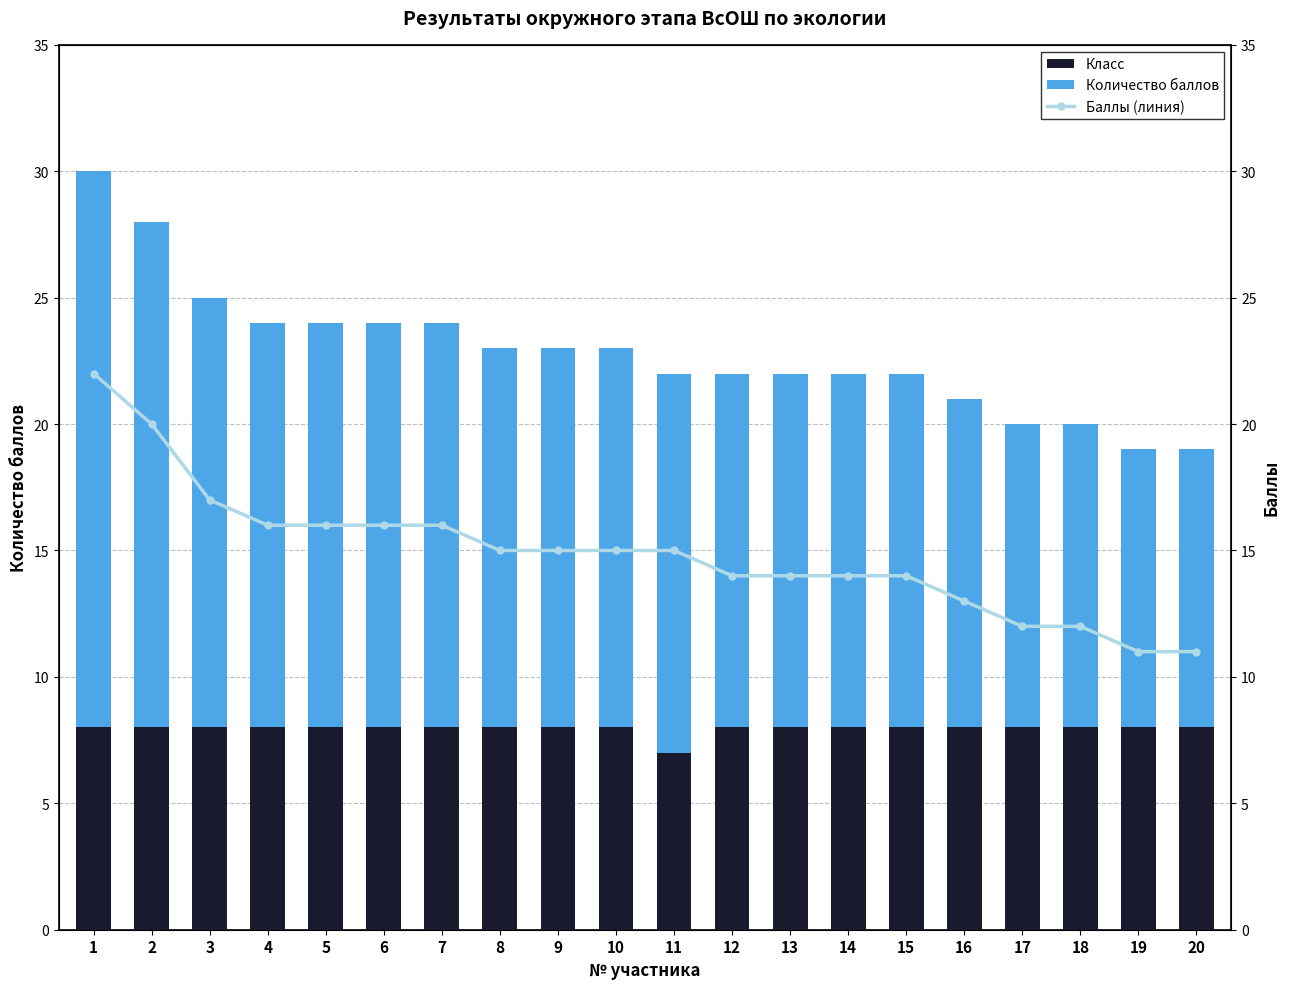

The Количество баллов series shows 20 at 13. True or false?

False